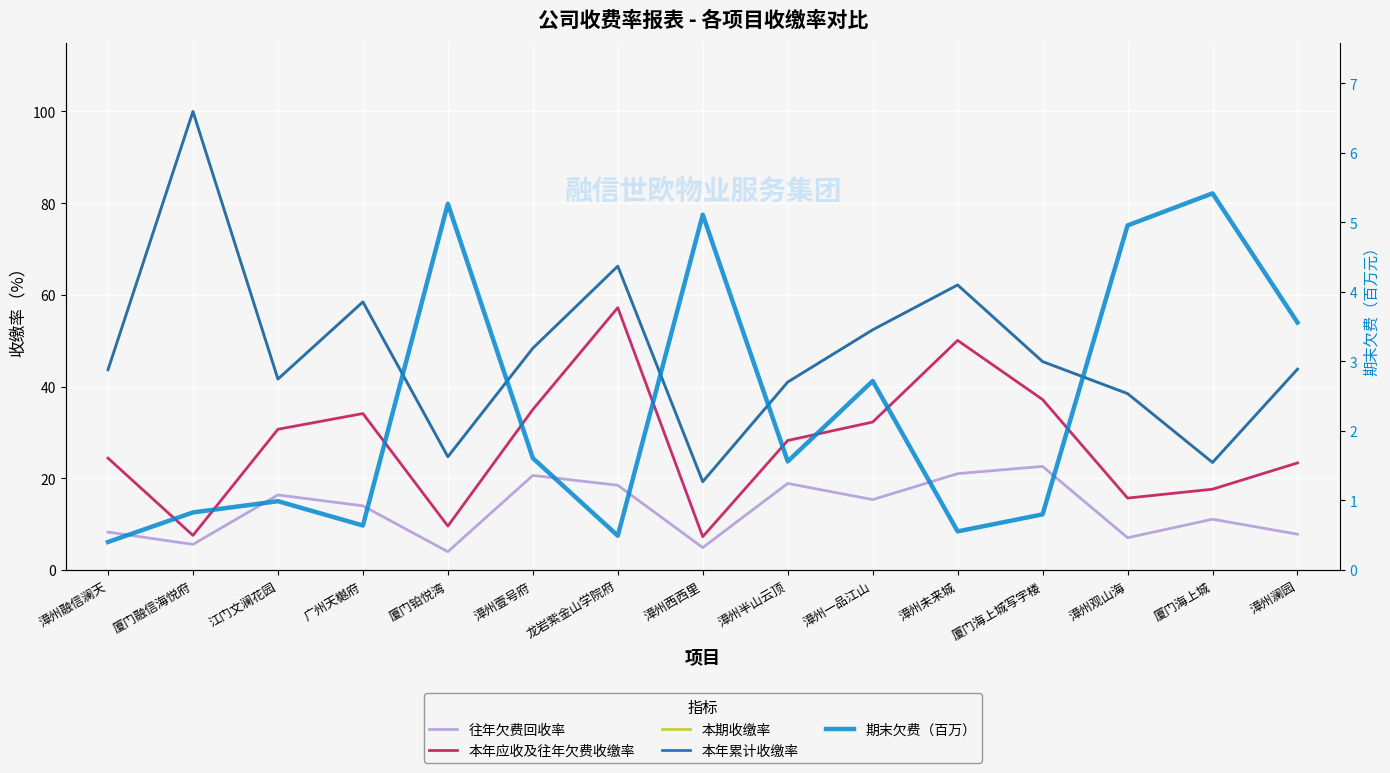

Between 漳州澜园 and 广州天樾府, which is larger?

广州天樾府